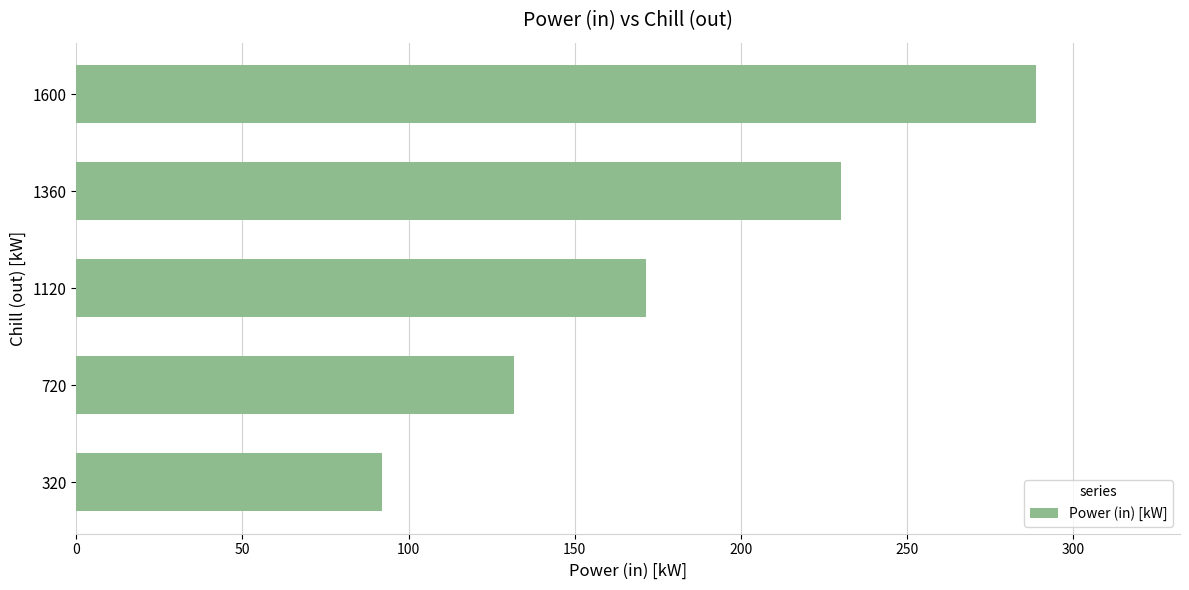

What is the greatest value displayed?

288.8